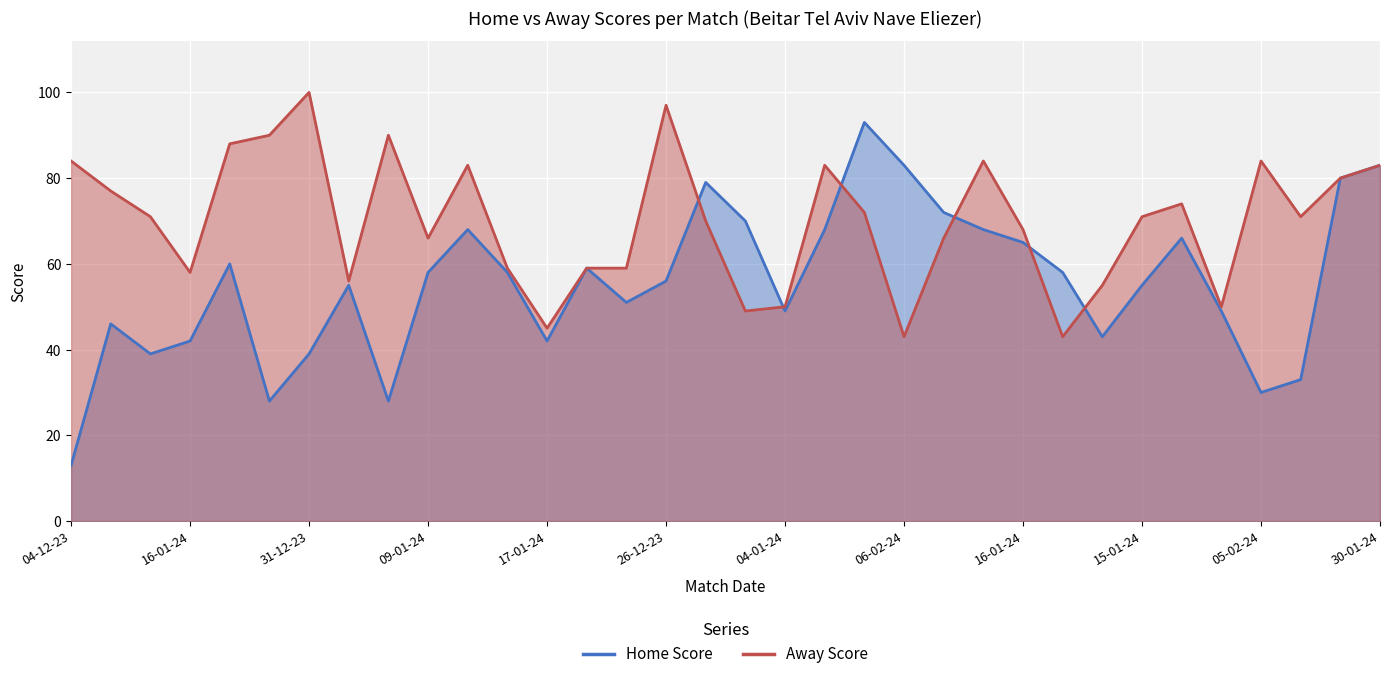

Does the chart display data point markers on the line(s)?

No